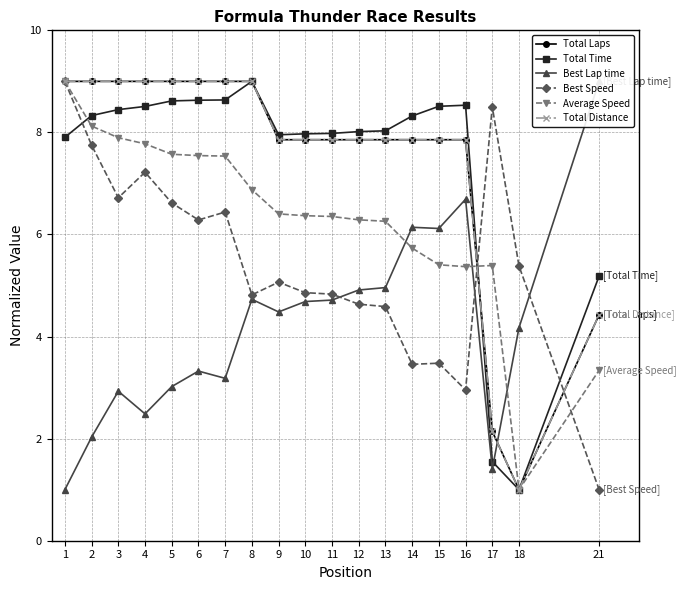

Between which two adjacent categories do Average Speed and Best Speed first intersect?

16 and 17